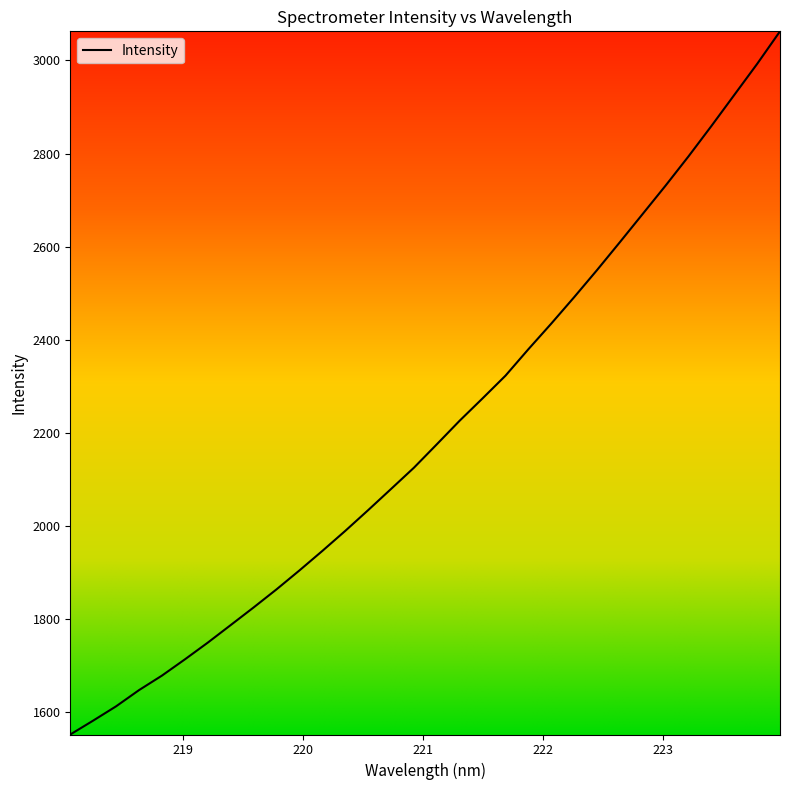

What is the difference between the maximum and minimum values?

1510.4